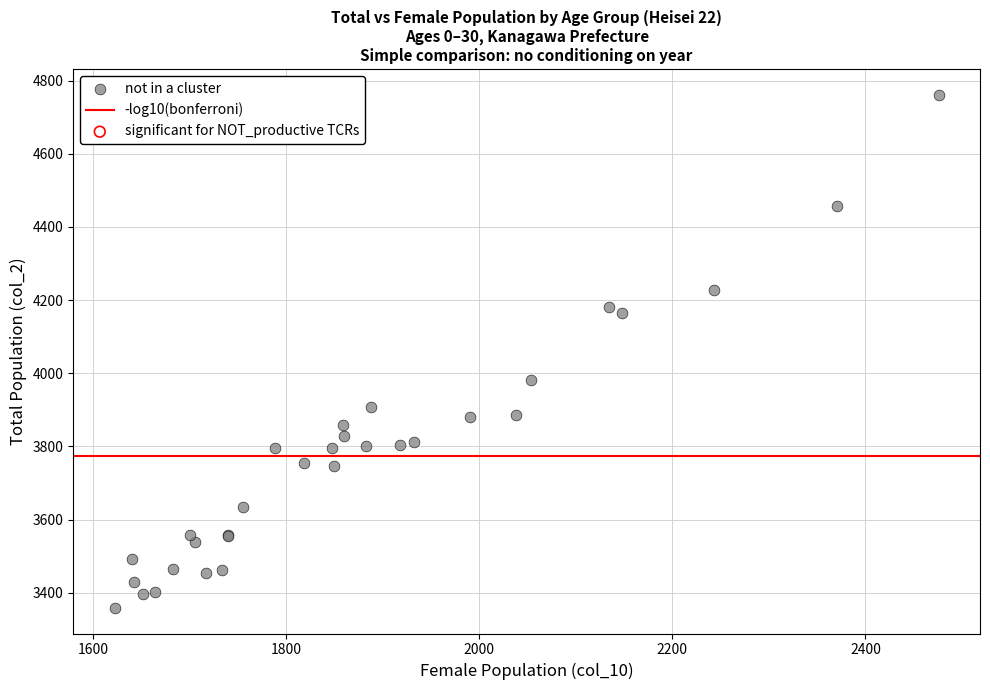

What Y value in the scatter plot is closest to 4060?

3981